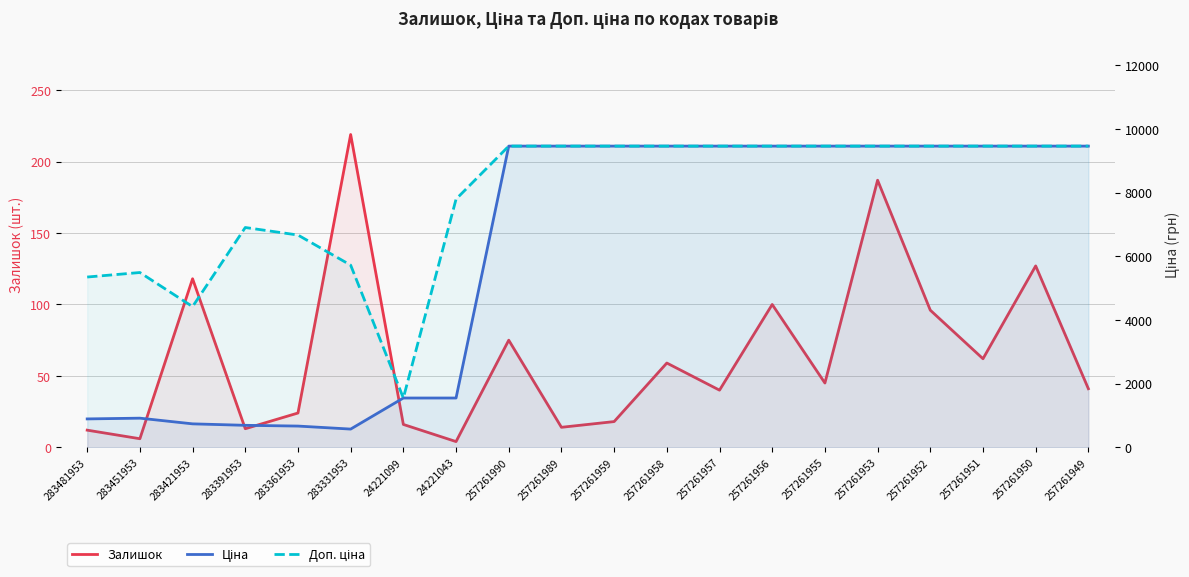

True or false: Ціна and Доп. ціна intersect in this chart.

False